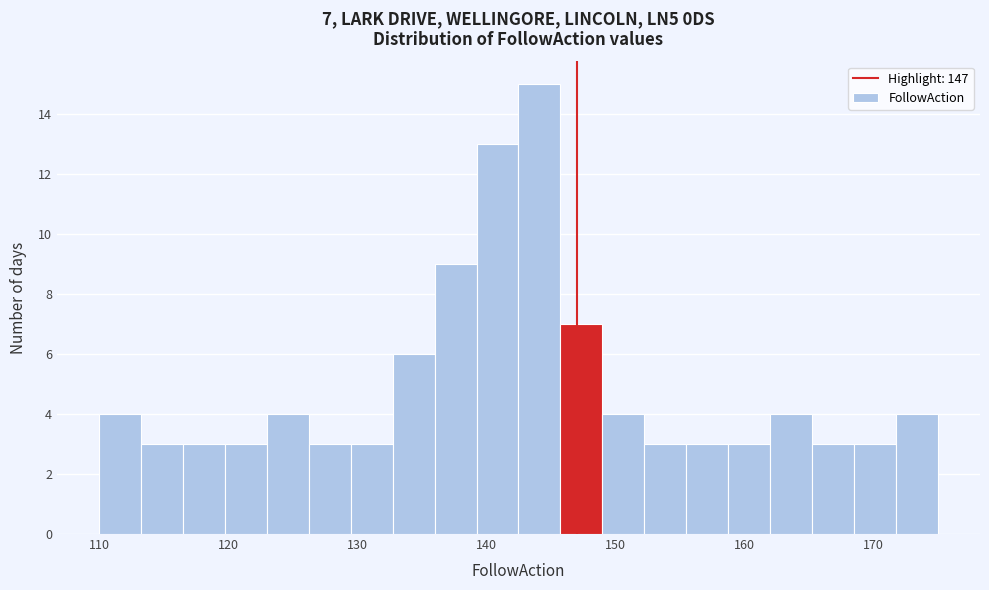

Read against the x-axis, roughly where is the centre of the tallest bar?

144